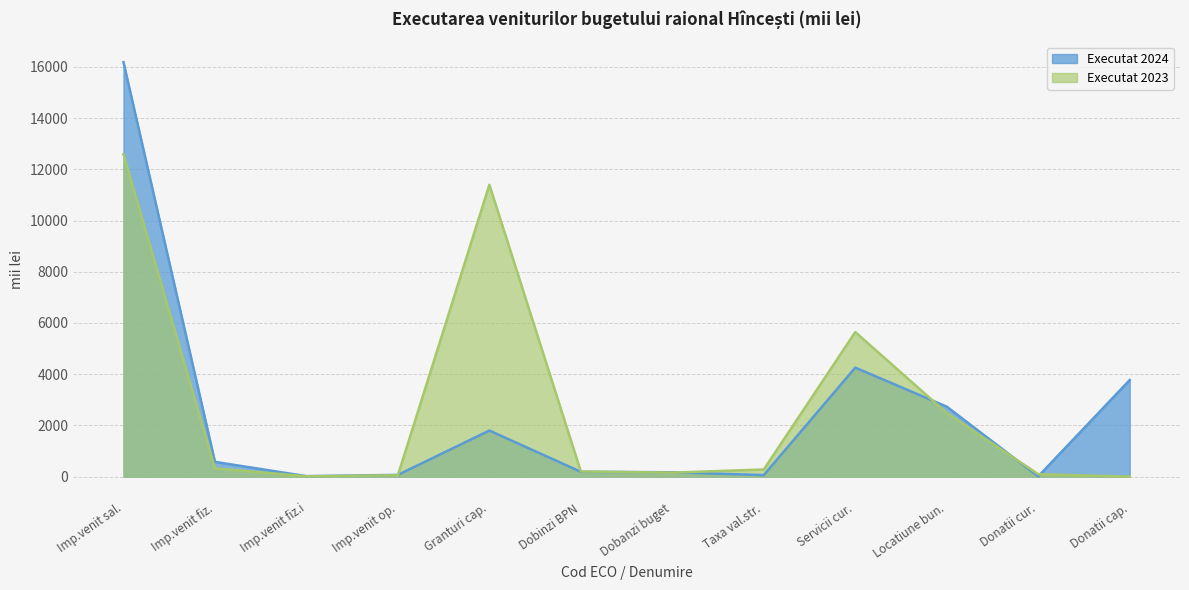

Which series has the widest spread of values?

Executat 2024